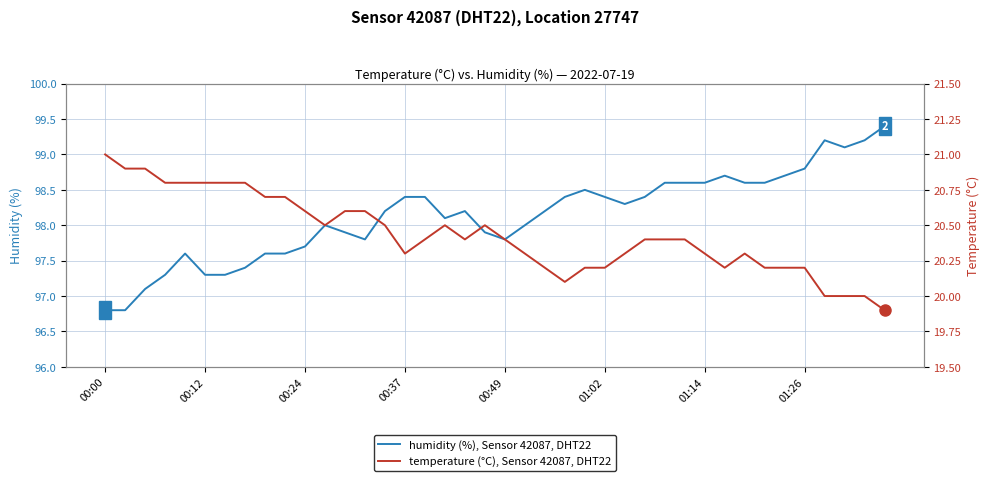

True or false: temperature (°C), Sensor 42087, DHT22 and humidity (%), Sensor 42087, DHT22 cross at least once.

False